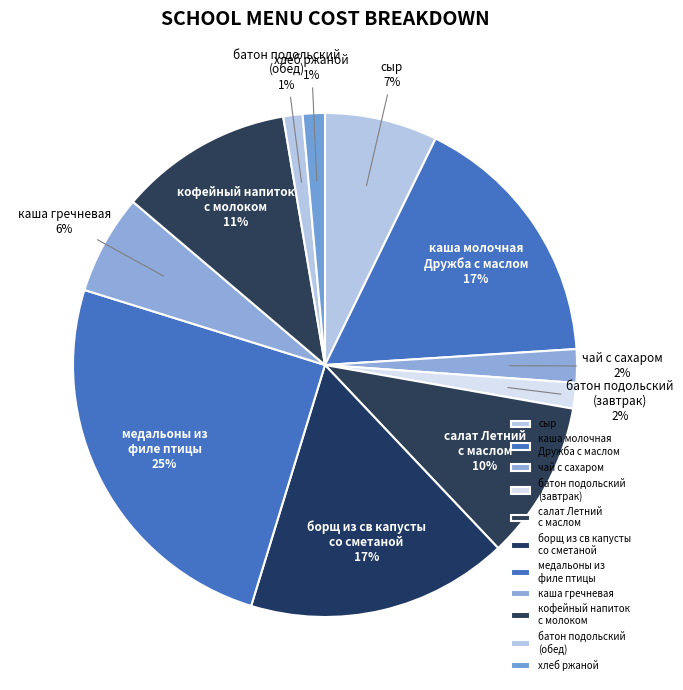

Is there any slice that represents more than half of the pie?

No